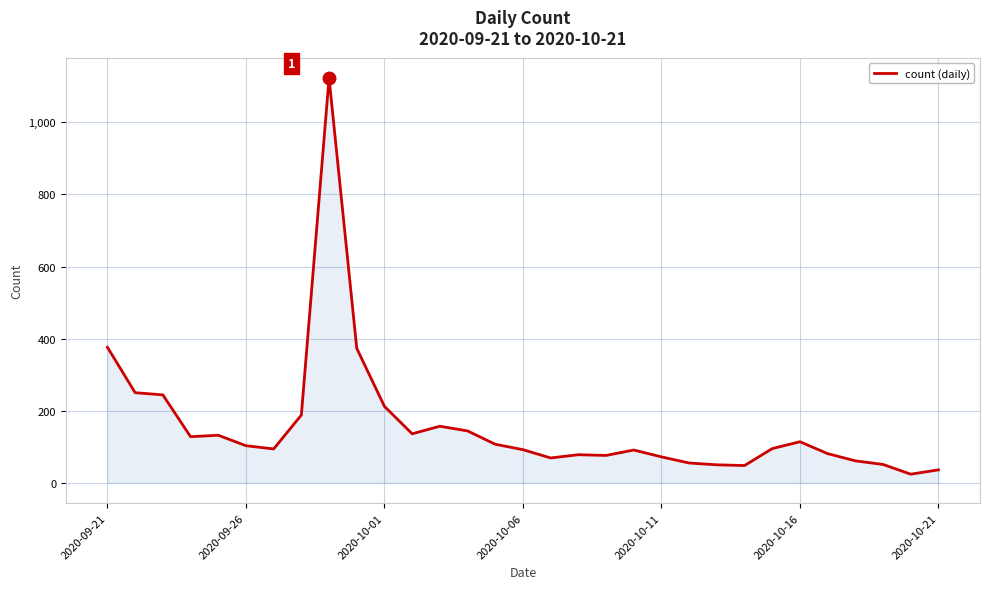

How many lines are shown in the chart?

1